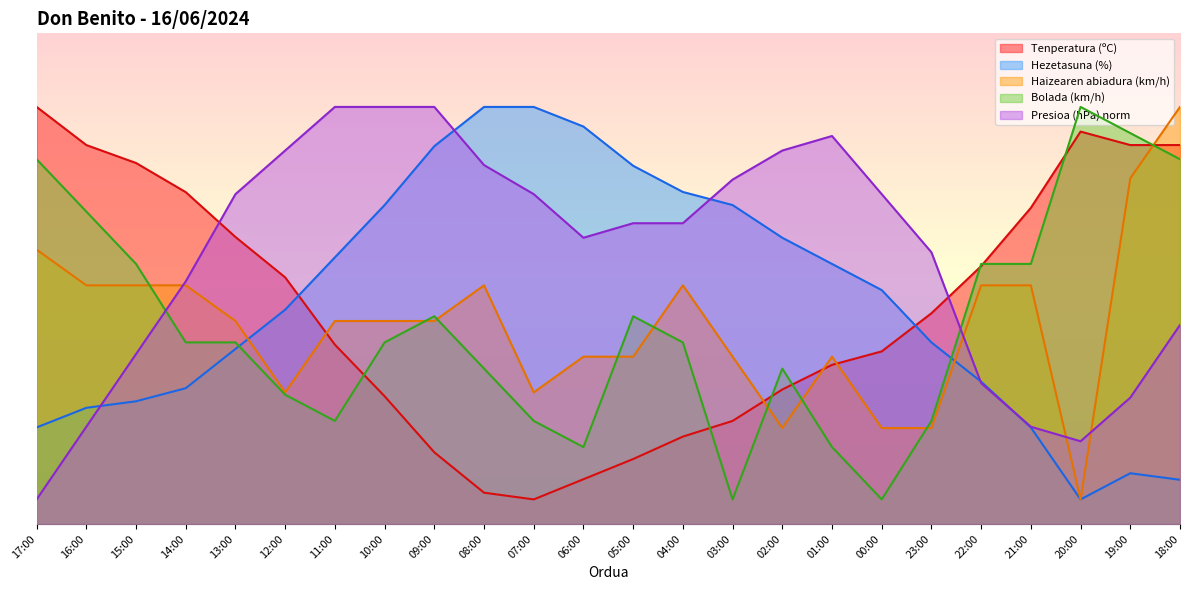

The value of Bolada (km/h) at 23:00 is 10.7. True or false?

False